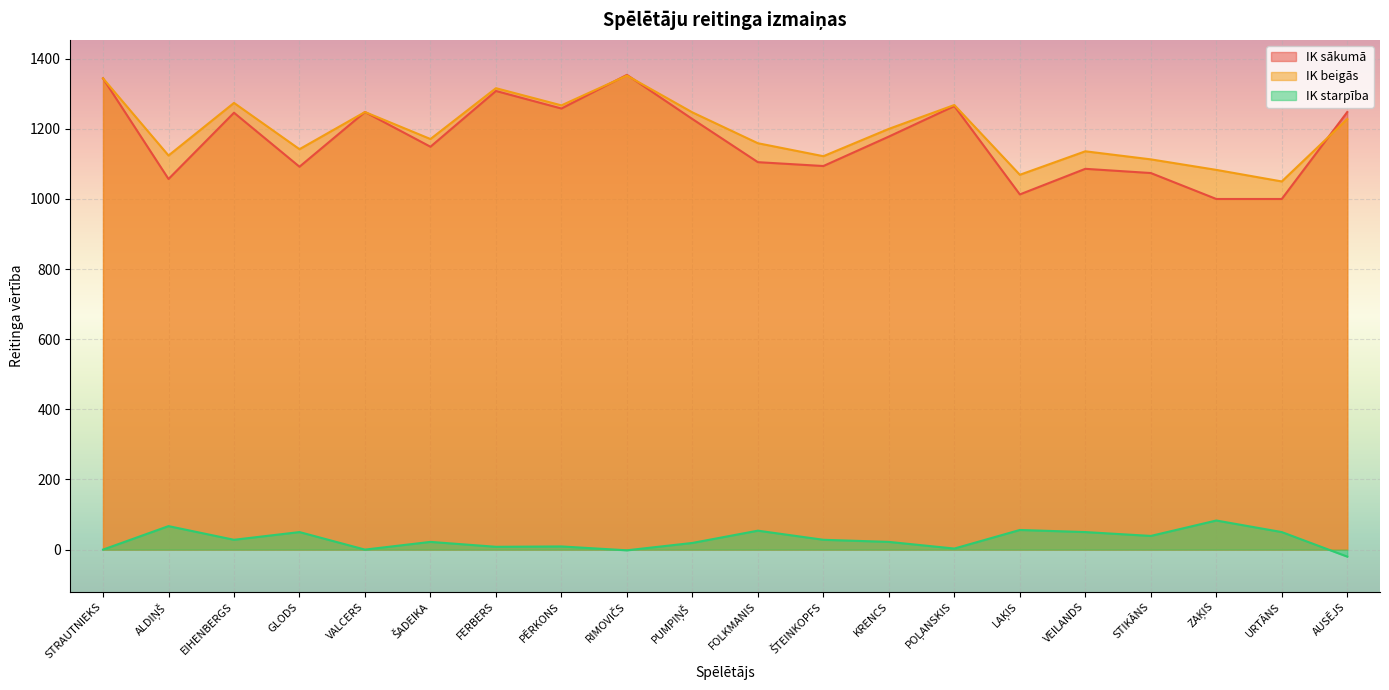

Which series has the widest spread of values?

IK sākumā